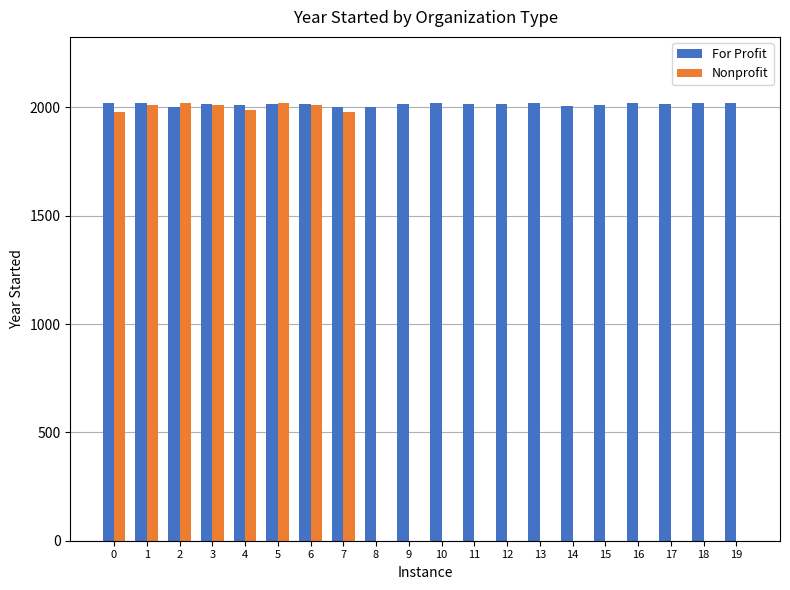

Which series changed the most between 6 and 17?

Nonprofit